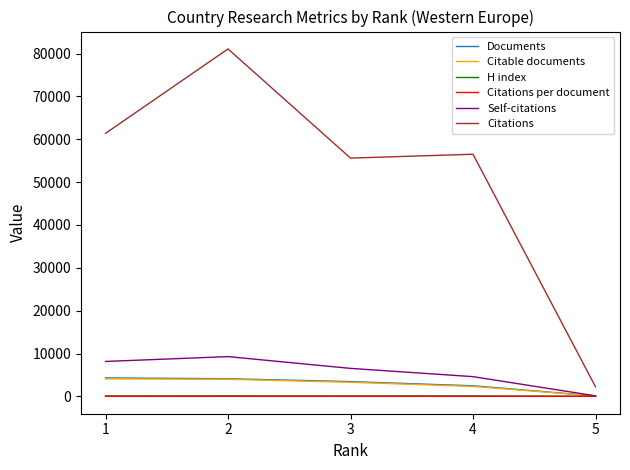

What value does the Citations per document series have at 1?

14.2